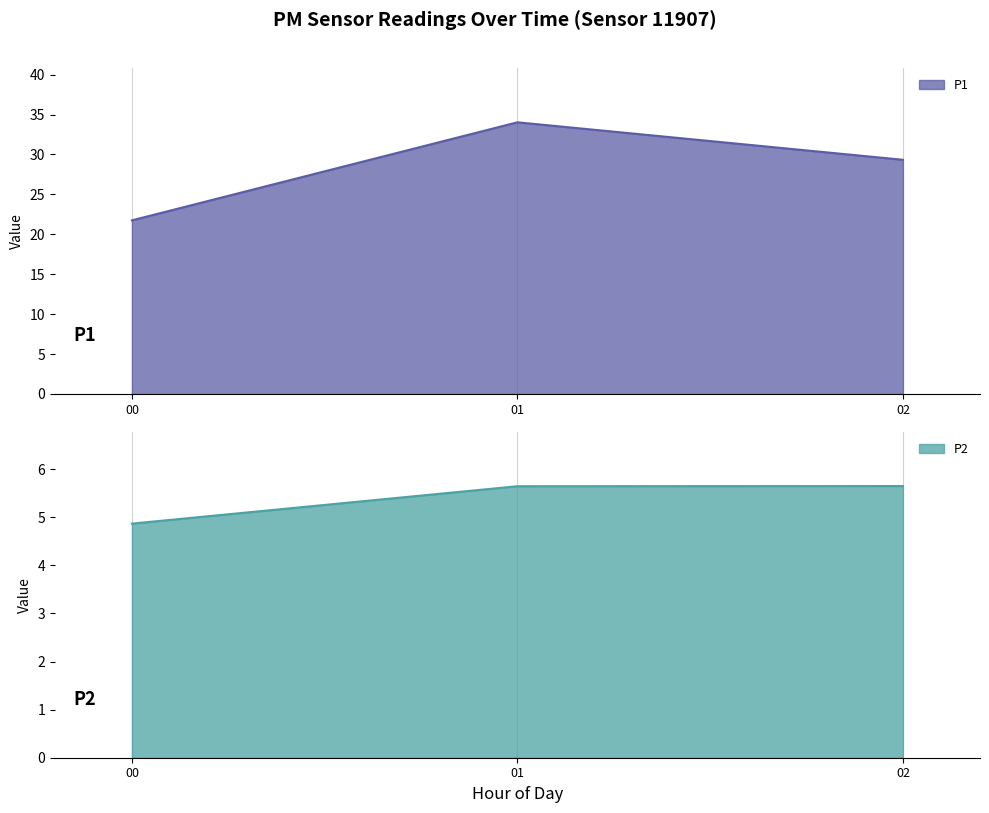

The value of P1 at 01 is 20.4. True or false?

False